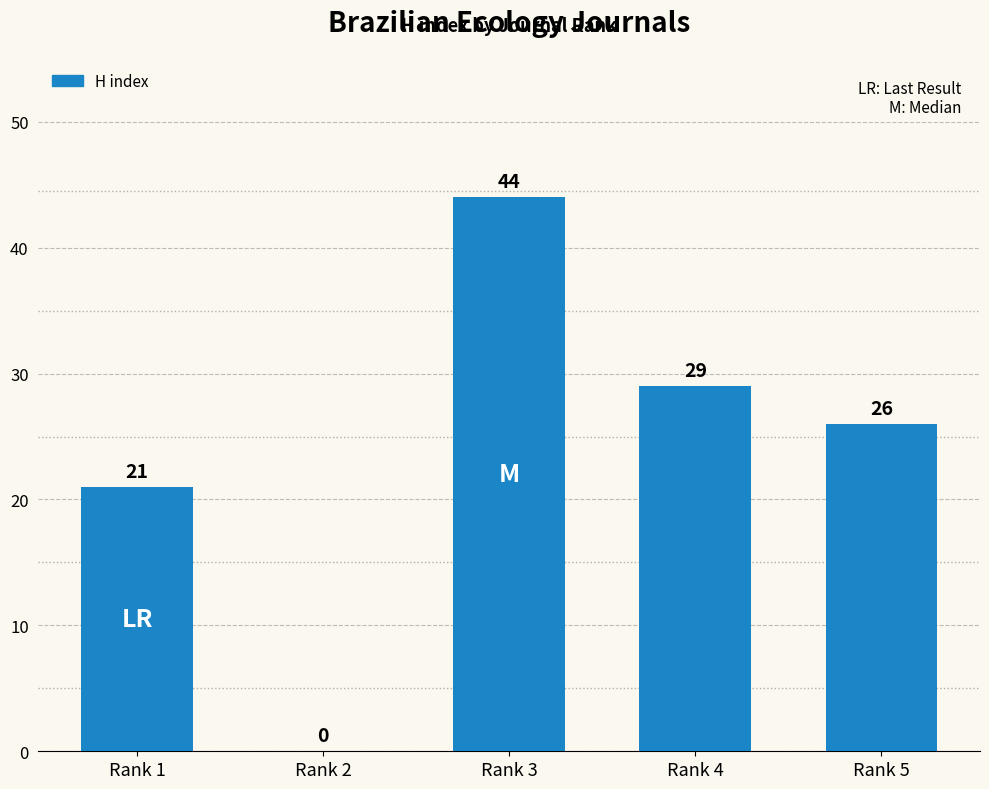

How many values are above zero?

4